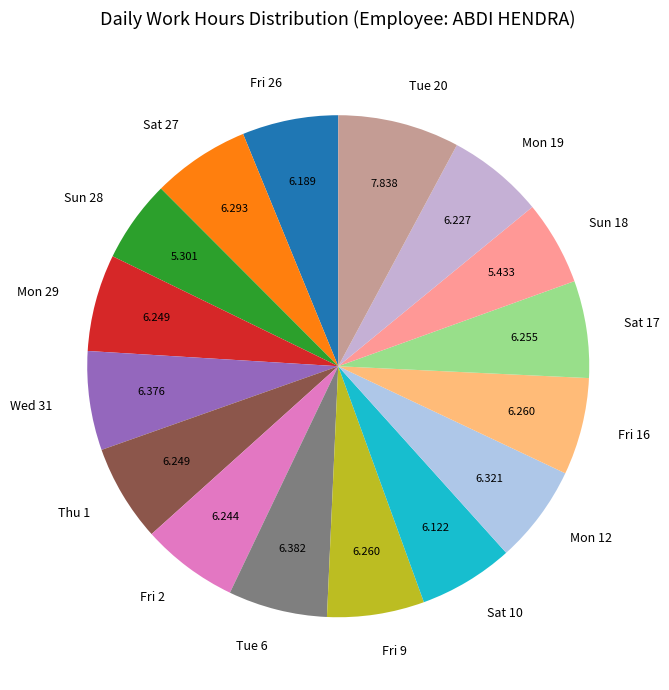

Is it true that Wed 31 is 17% of the pie?

False